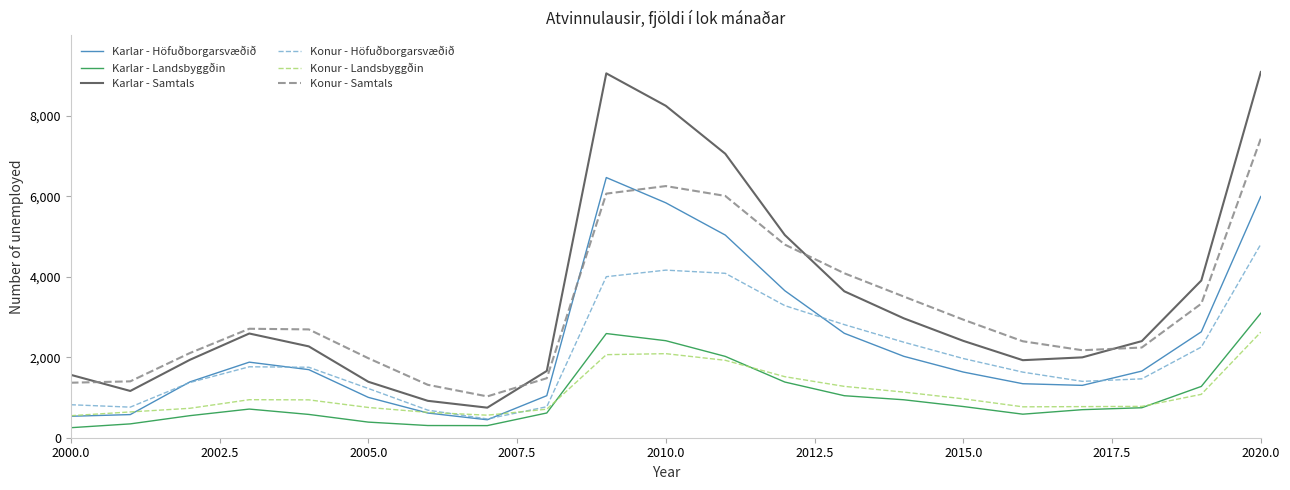

Which series has the largest range (max minus min)?

Karlar - Samtals